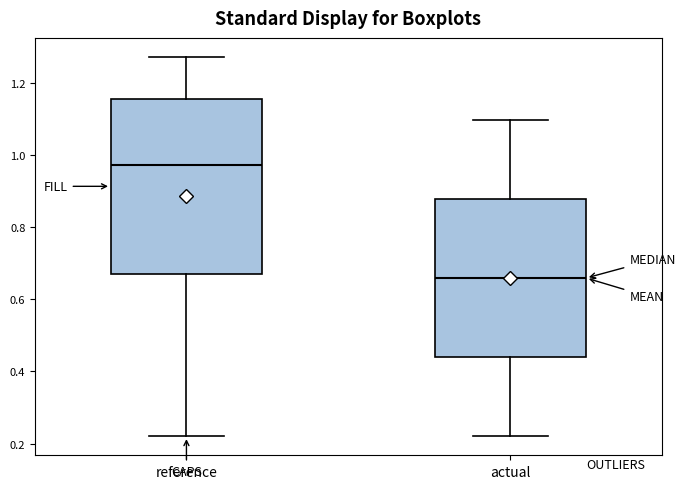

Reading left to right, read every box against the y-axis: the position of its median line, the range the box covers, and the ends of its whiskers. The values are not printed on the chart, so give them approximately, as read against the axis.

reference: median 0.98, box 0.68 to 1.16, whiskers 0.22 to 1.28
actual: median 0.66, box 0.44 to 0.88, whiskers 0.22 to 1.10